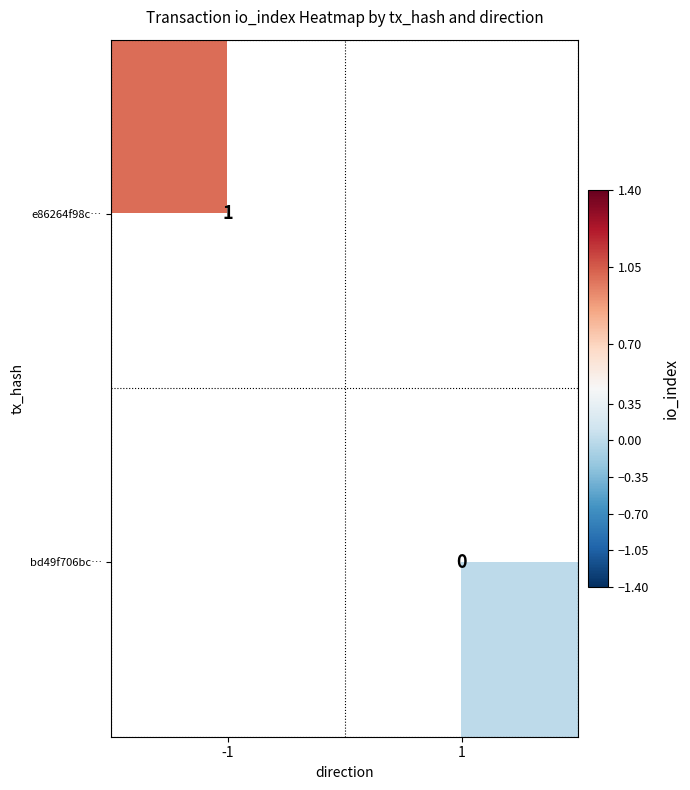

Is it true that bd49f706bc… equals 0.0 at 1?

True